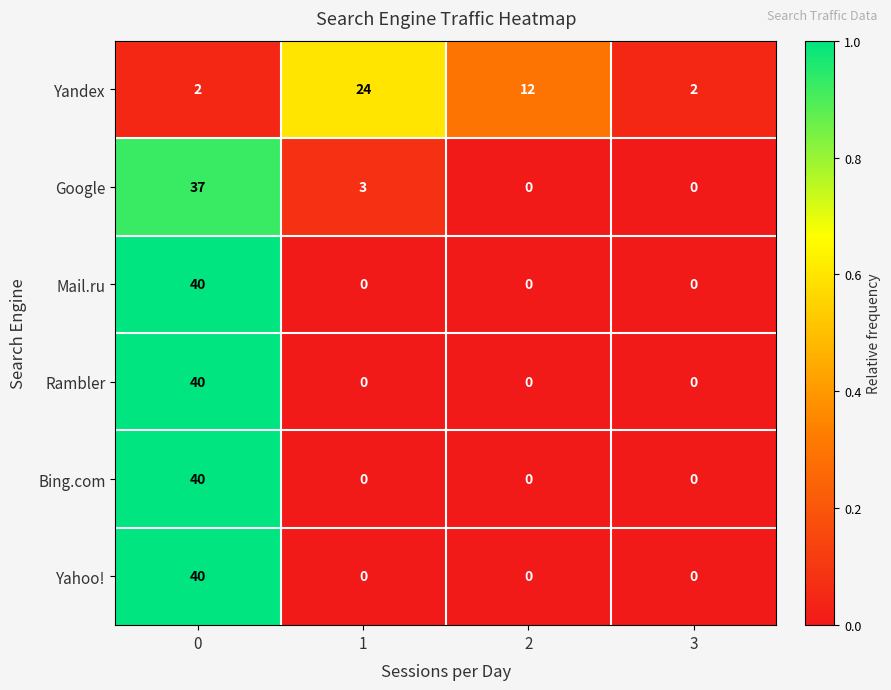

At how many categories does at least one series exceed 0?

4